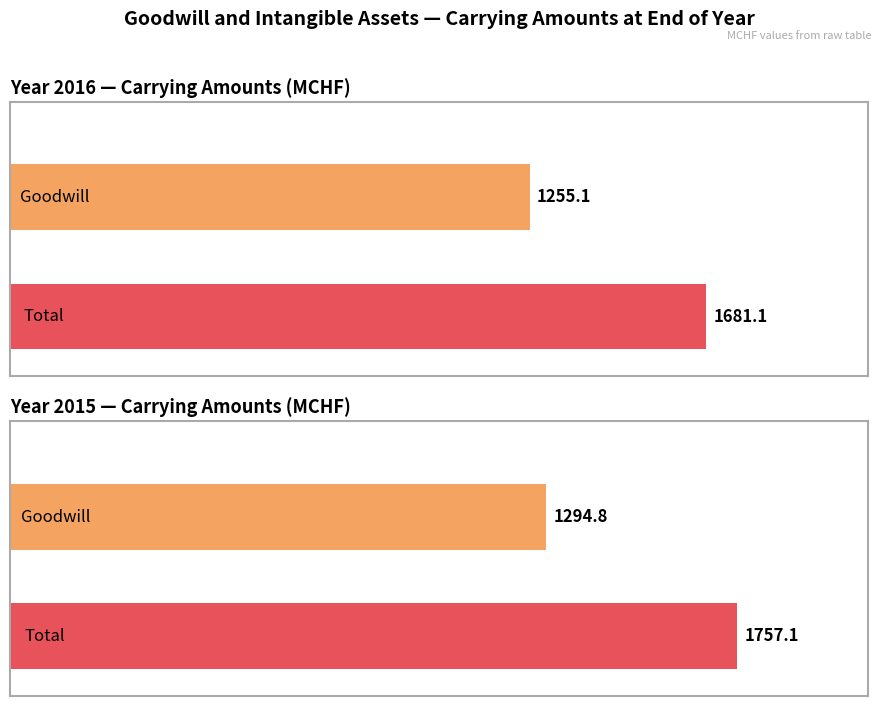

What is the value of the Goodwill bar at the 2nd from the left?

1294.8